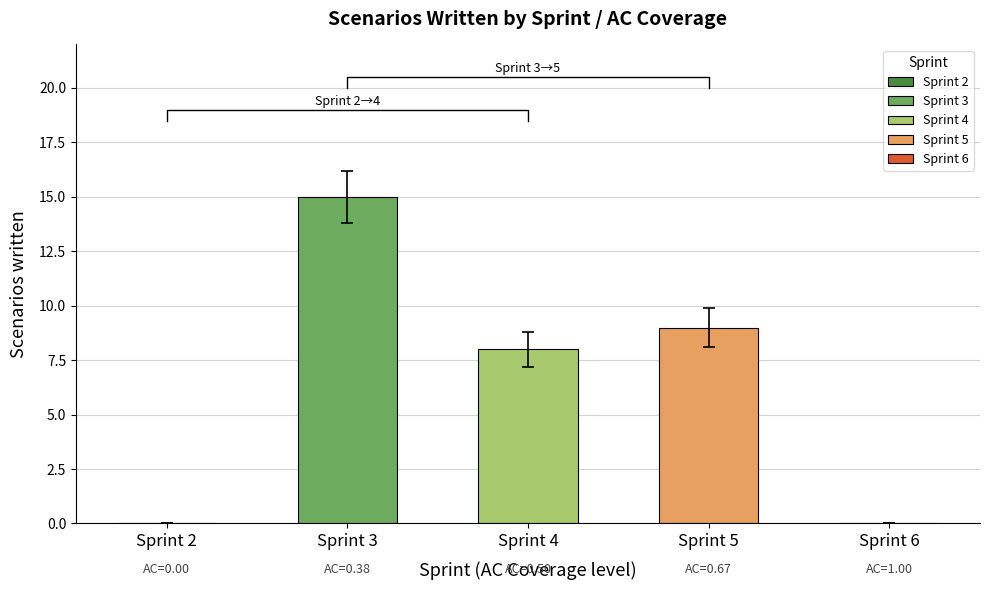

What is the ratio of the value at Sprint 4 to the value at Sprint 3?

0.5